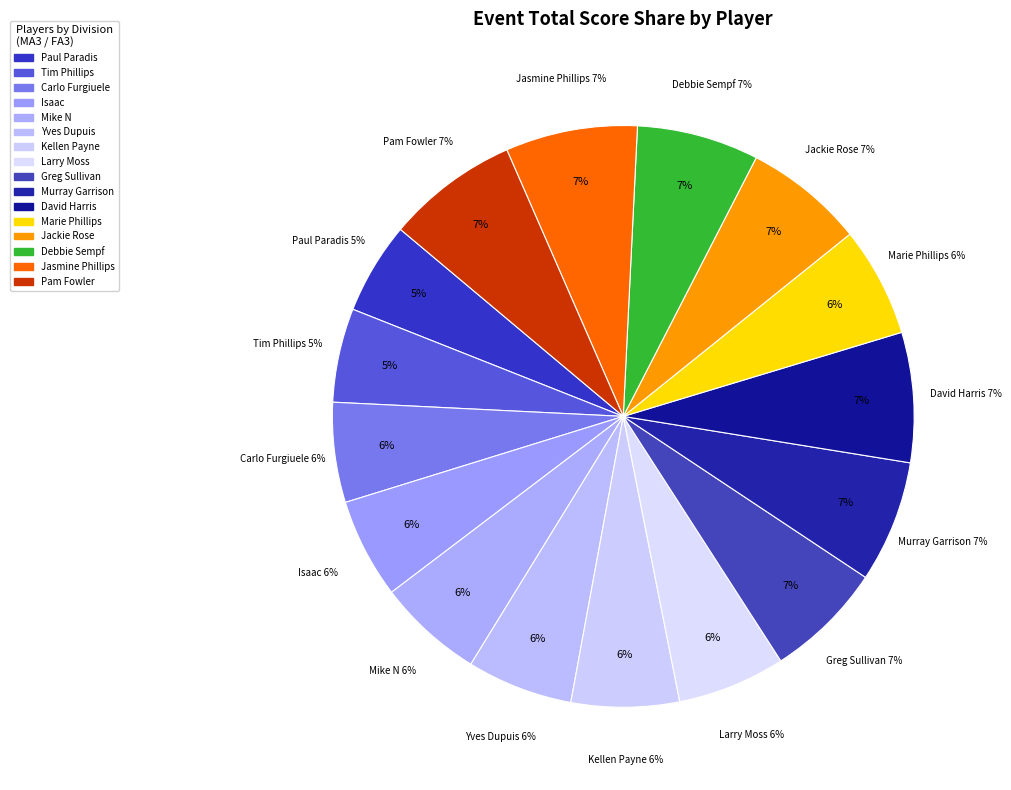

How many slices are in this pie chart?

16